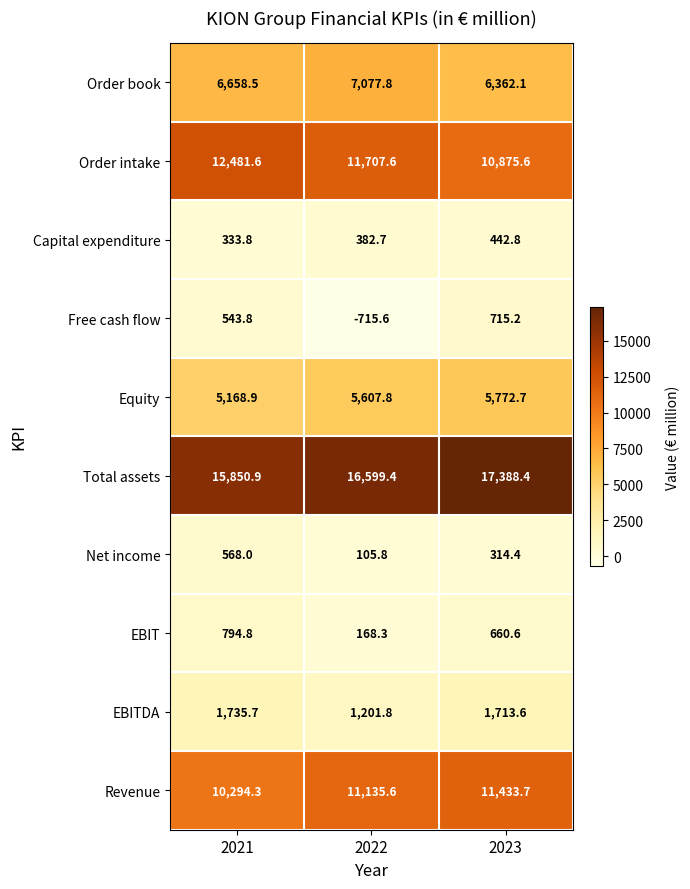

The value of EBITDA at 2021 is 1735.7. True or false?

True